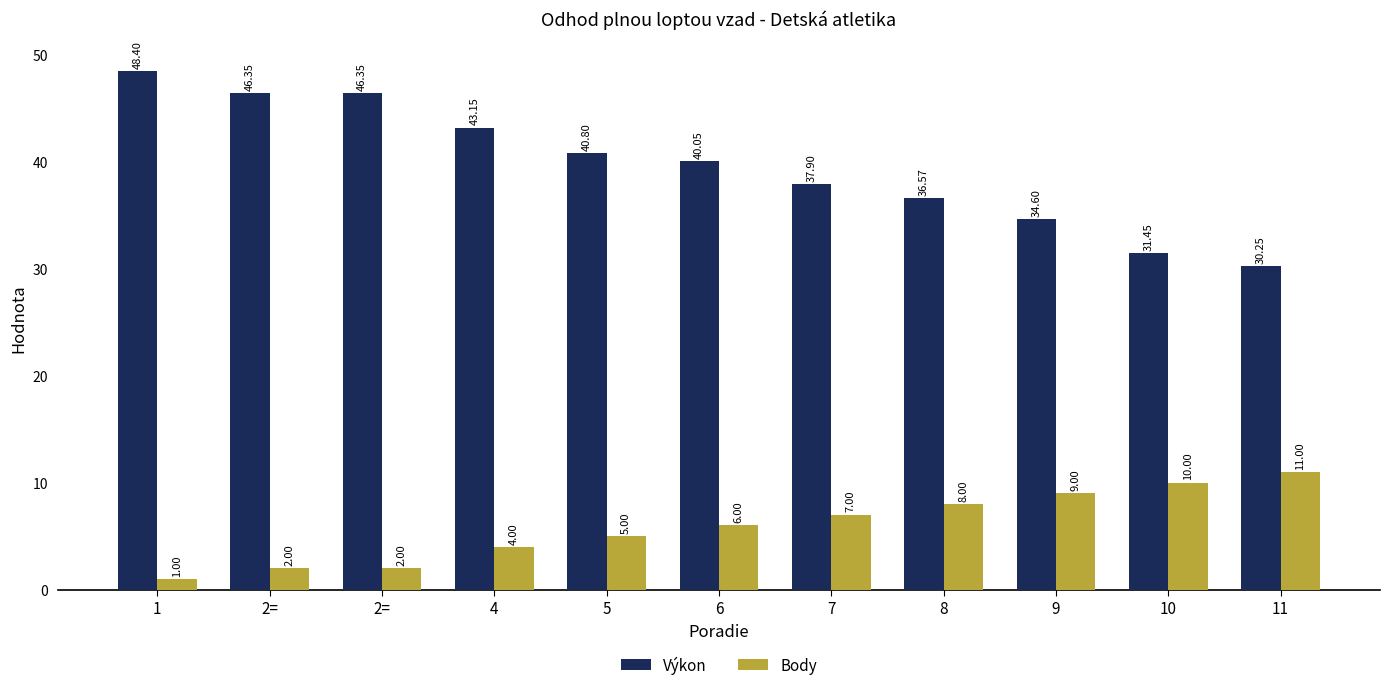

What is the greatest value displayed?

48.4